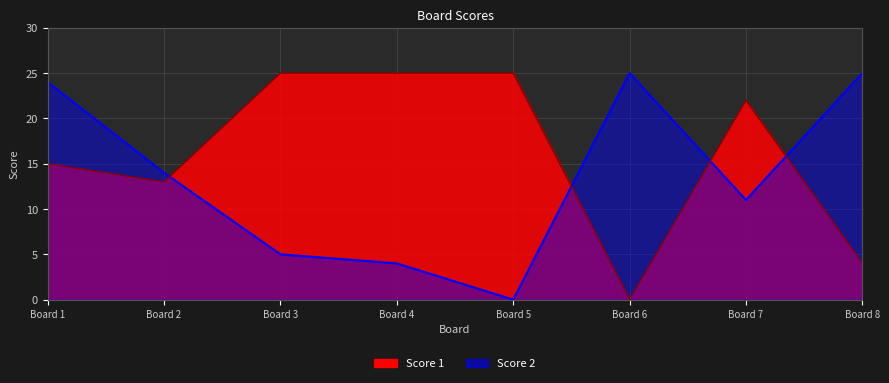

At which label is Score 1 closest to 12?

Board 2